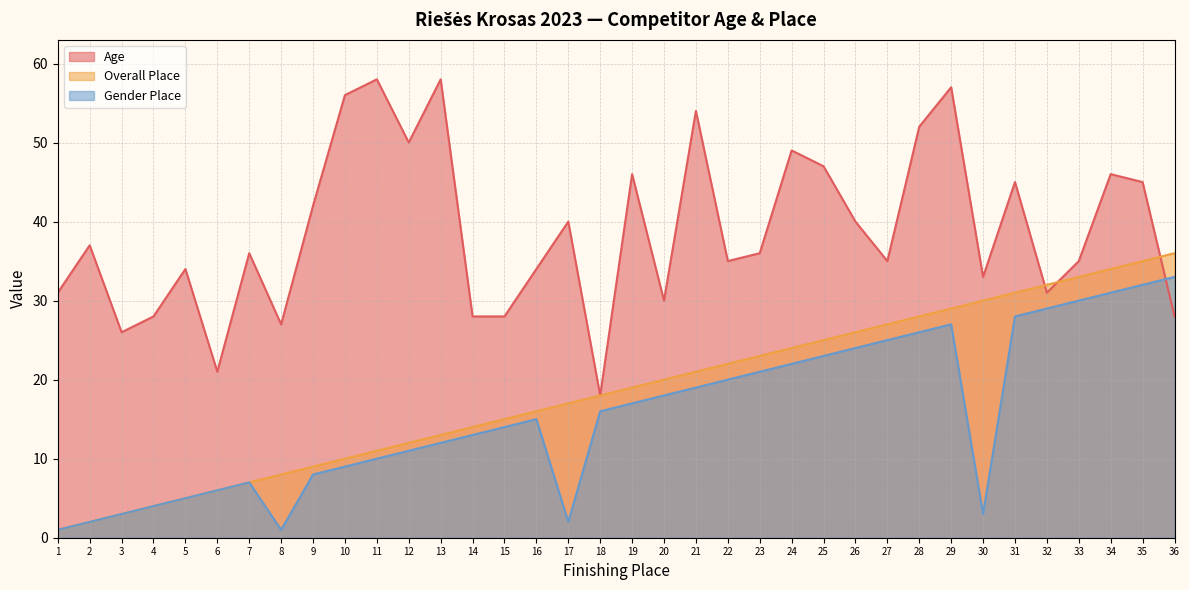

Read the Place value at 4.

4